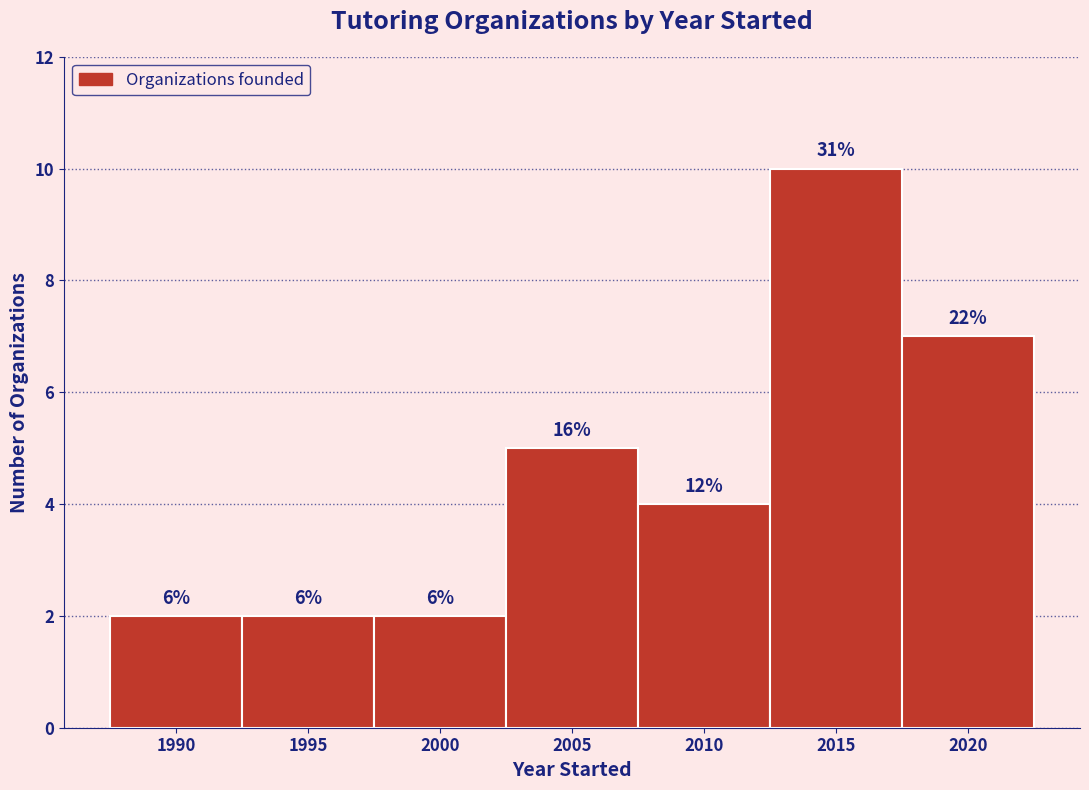

How many bars are there in total?

7